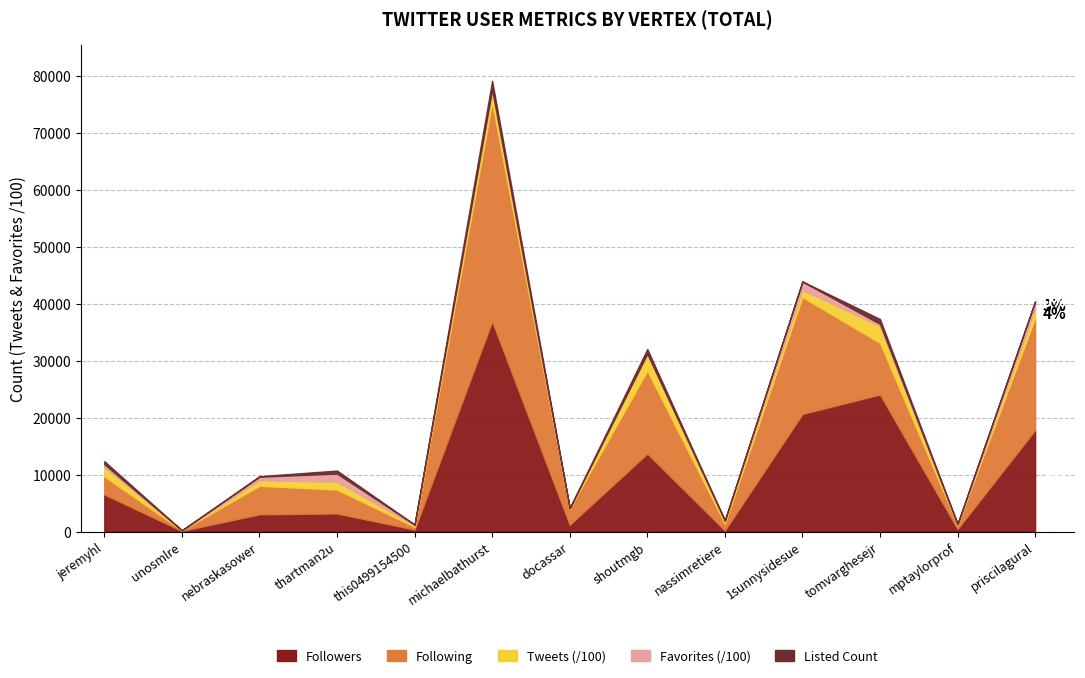

At which category does Following reach its first local peak?

nebraskasower